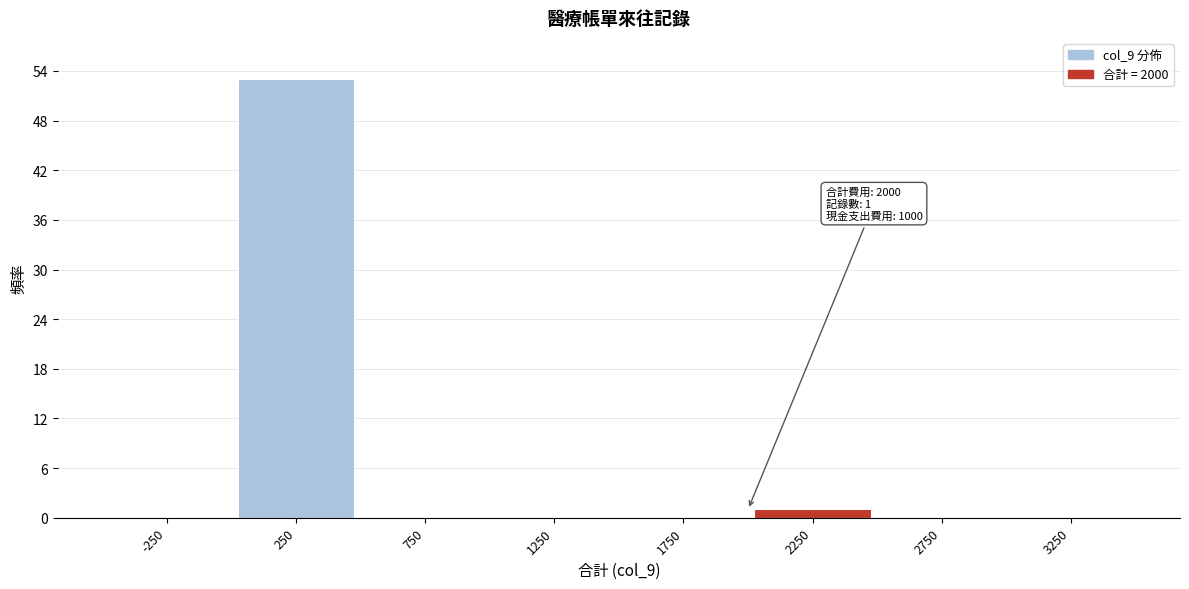

Over which range of the x-axis is the bar tallest?

0 to 500